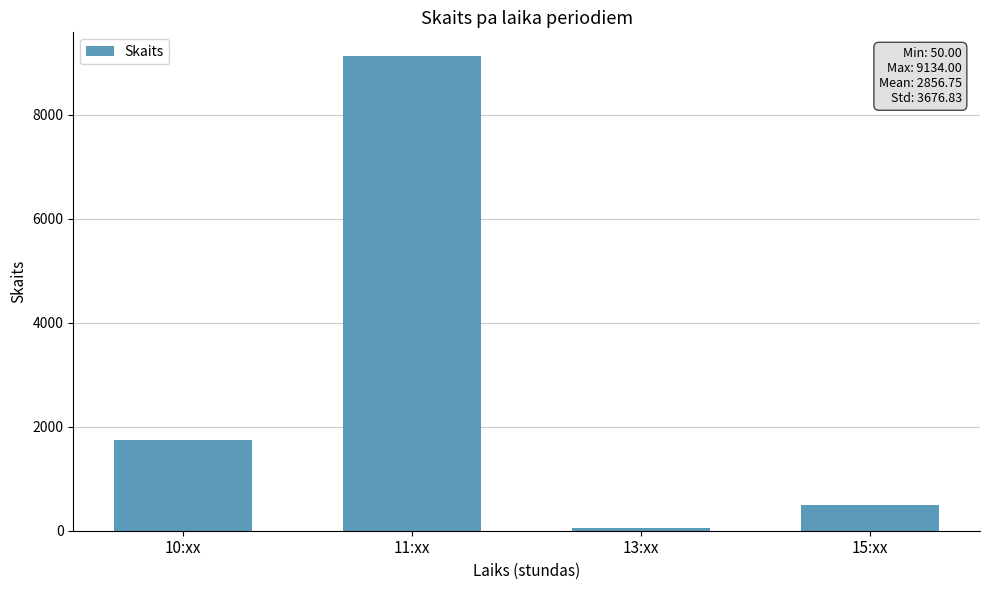

Is it true that the value at 10:xx is 1743?

True